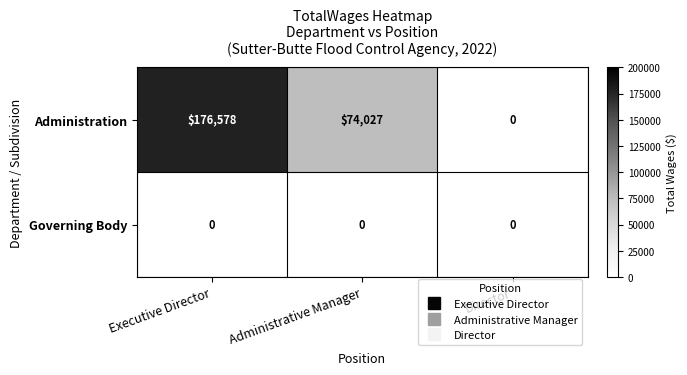

Reading left to right, extract all data points from this chart.

Administration: Executive Director=176578	Administrative Manager=74027	Director=0
Governing Body: Executive Director=0	Administrative Manager=0	Director=0